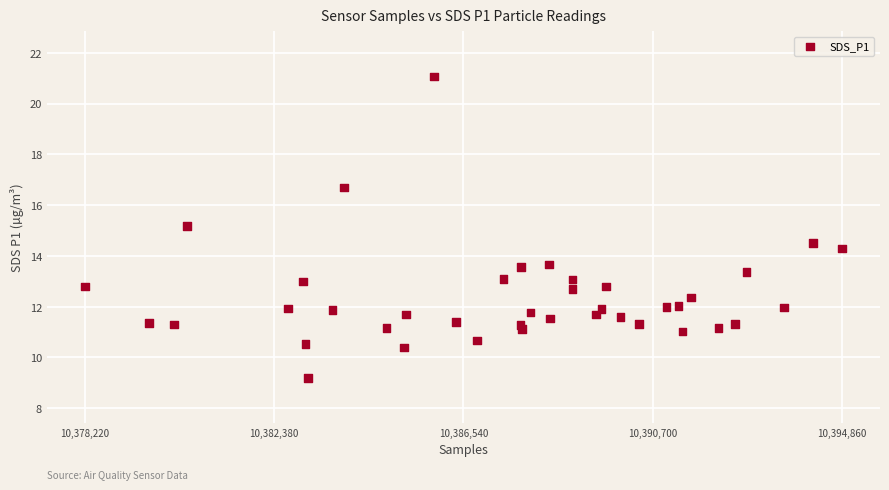

What Y value in the scatter plot is closest to 15?

15.2